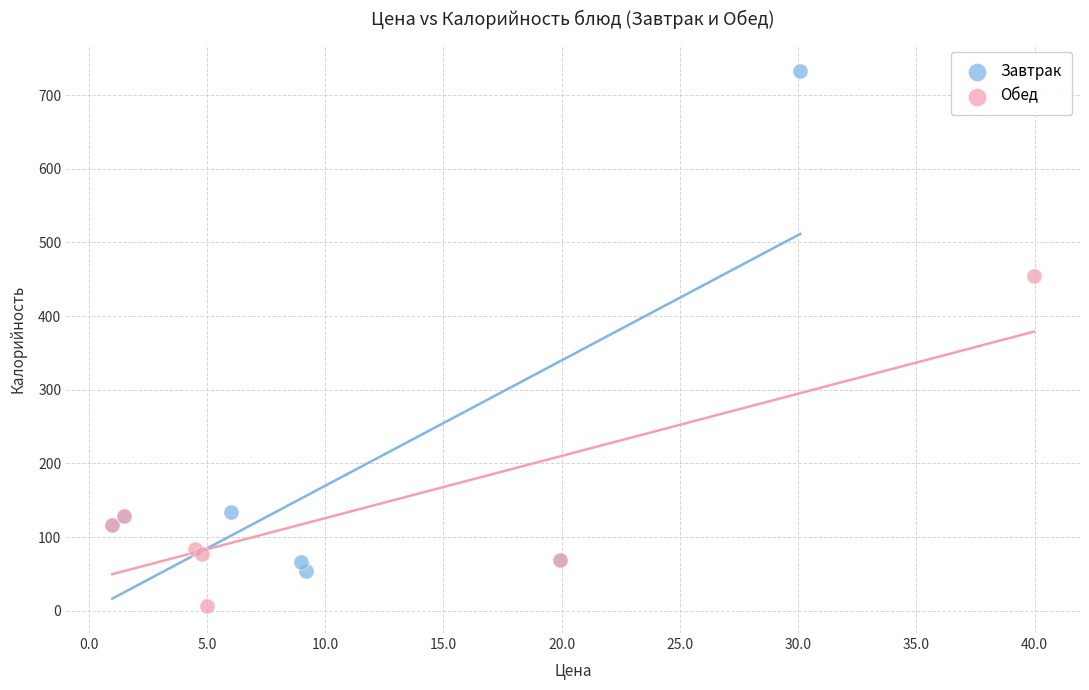

Which series reaches the maximum Y coordinate?

Завтрак